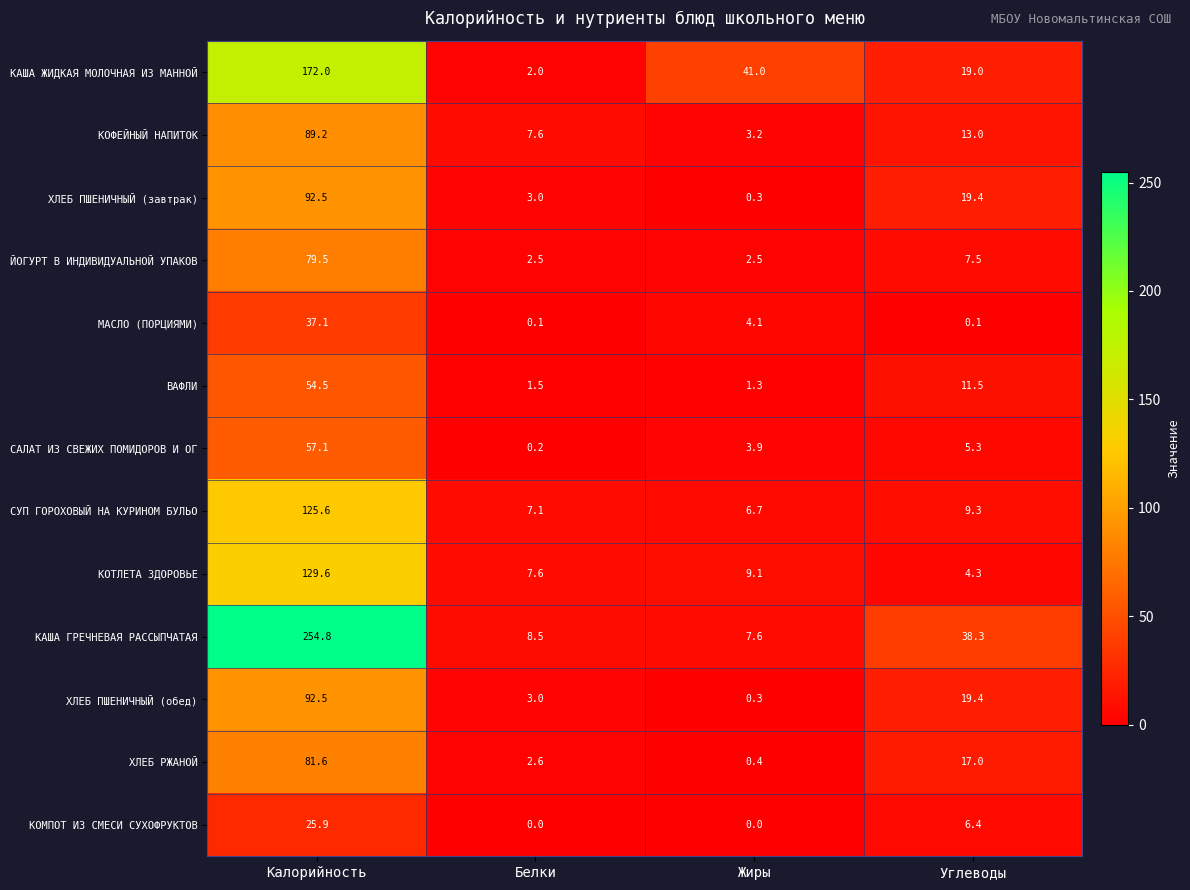

Rank the categories by ХЛЕБ РЖАНОЙ value from lowest to highest.

Жиры, Белки, Углеводы, Калорийность